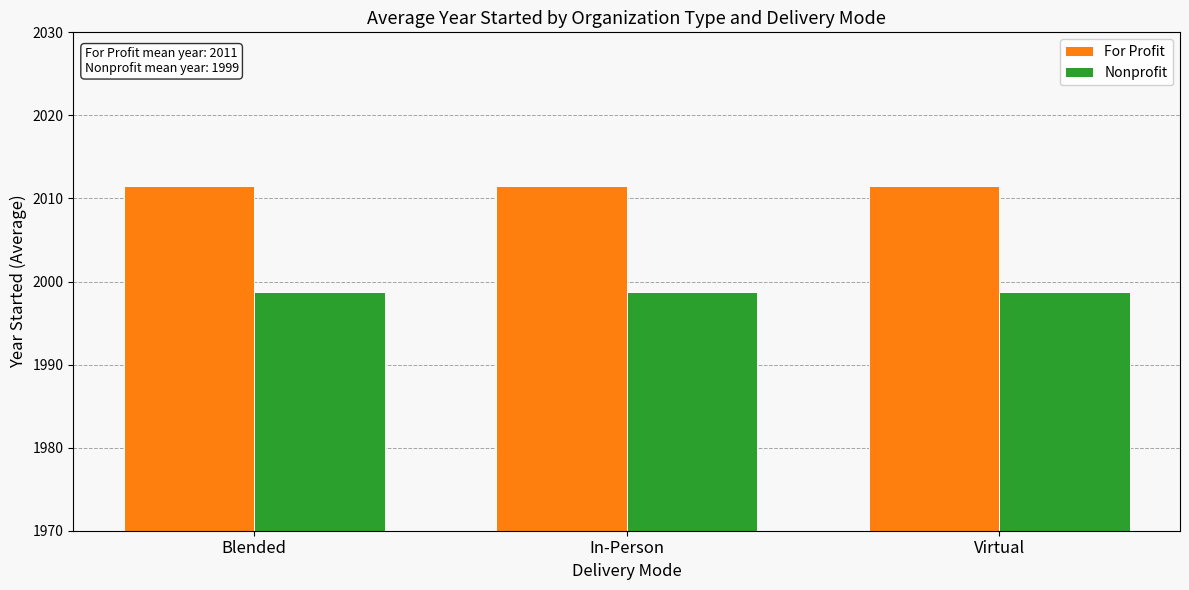

Count the number of data series in this chart.

2